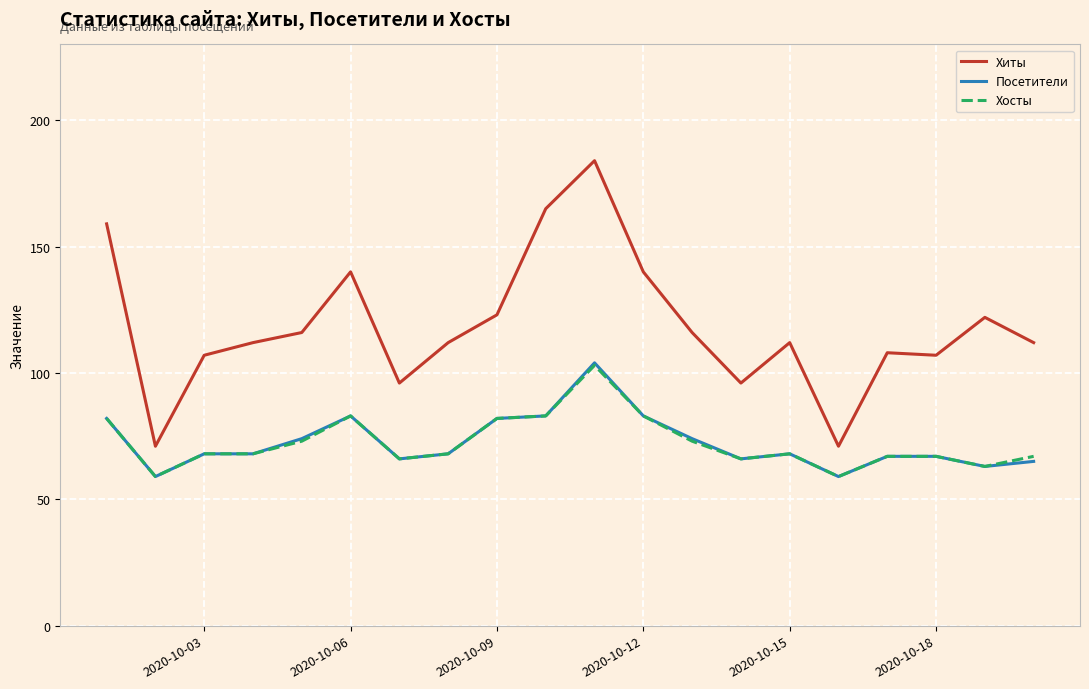

True or false: Хиты and Посетители cross at least once.

False